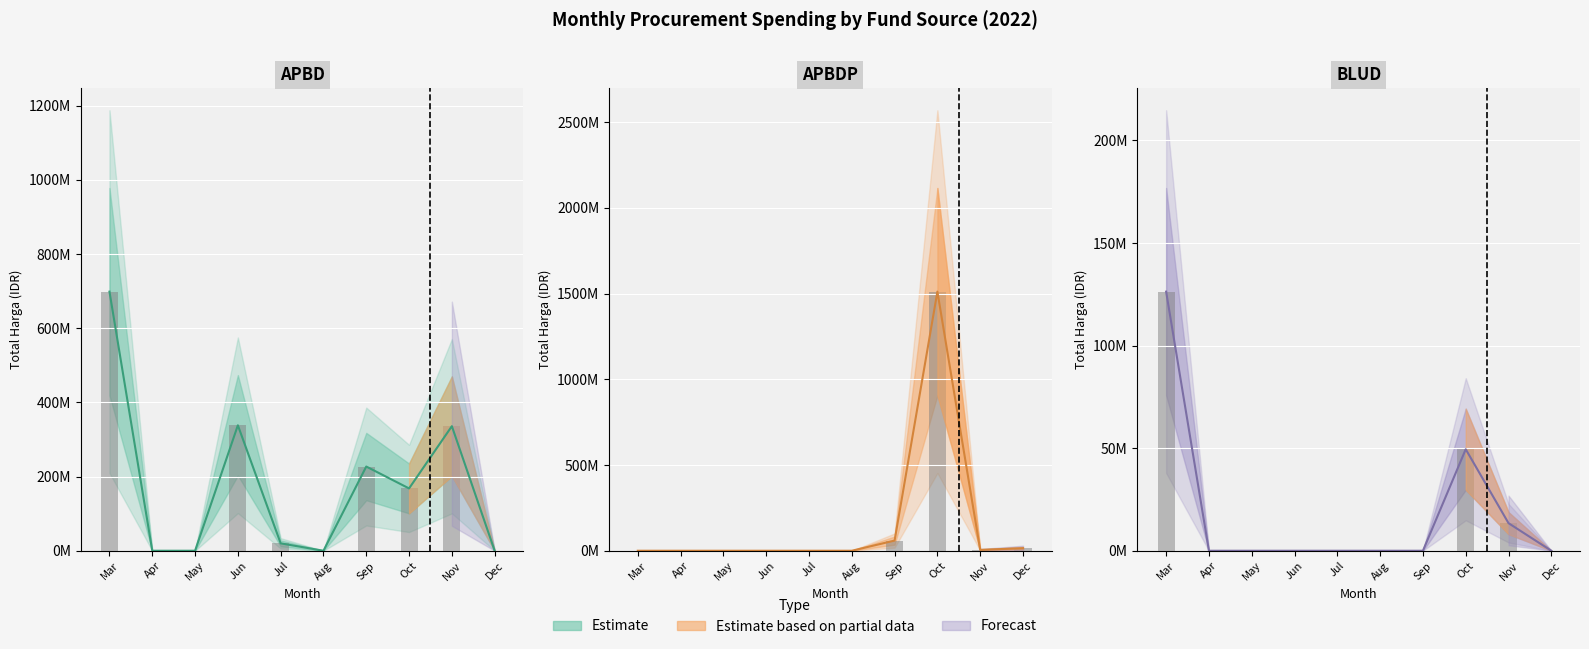

List the labels in order of Central value, smallest first.

Apr, May, Jun, Jul, Aug, Sep, Dec, Nov, Oct, Mar